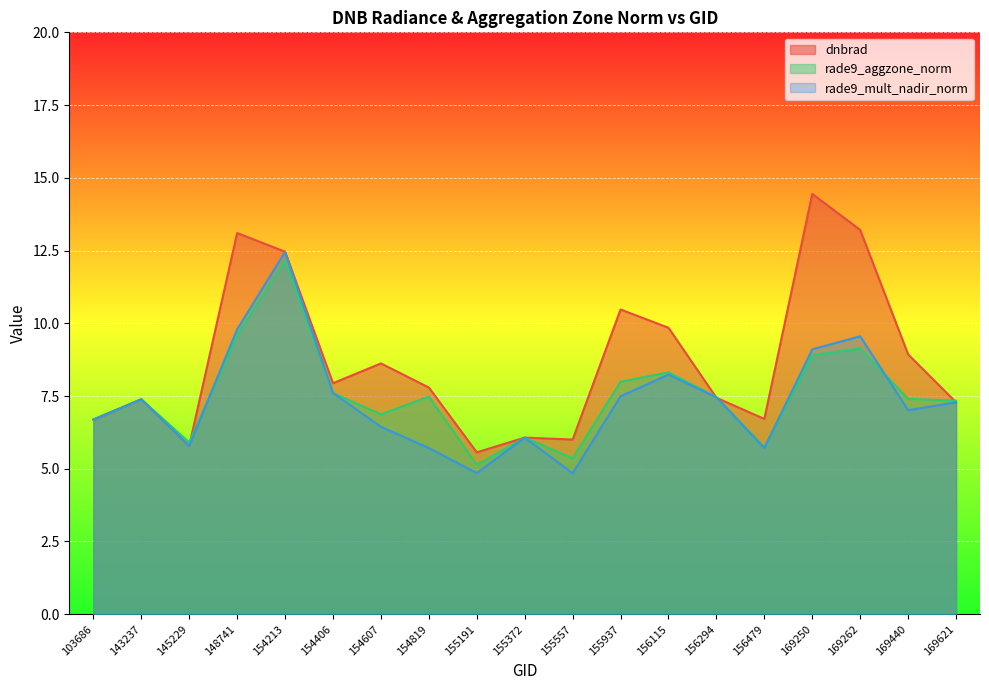

Which series has the widest spread of values?

dnbrad